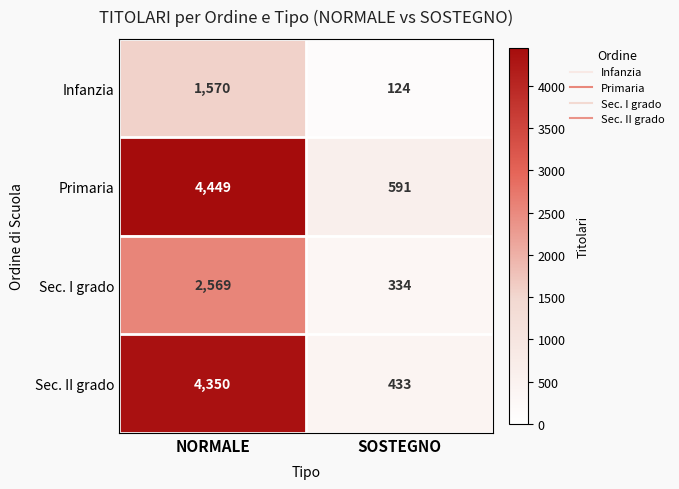

How many categories are shown in the chart?

2